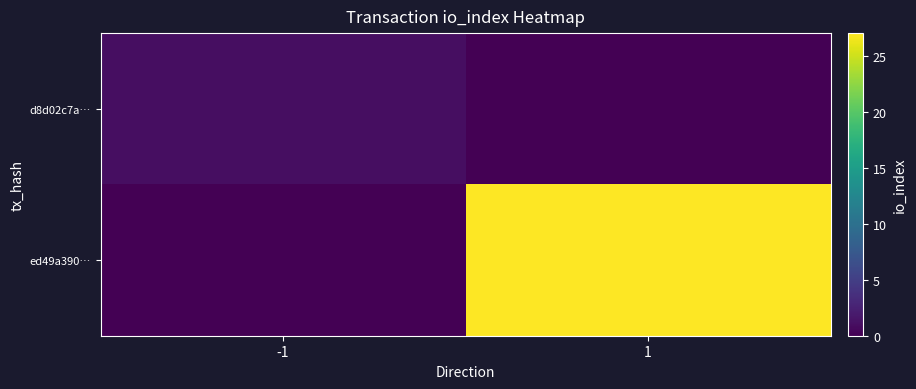

Rank the series by their maximum value, from lowest to highest.

d8d02c7a…, ed49a390…